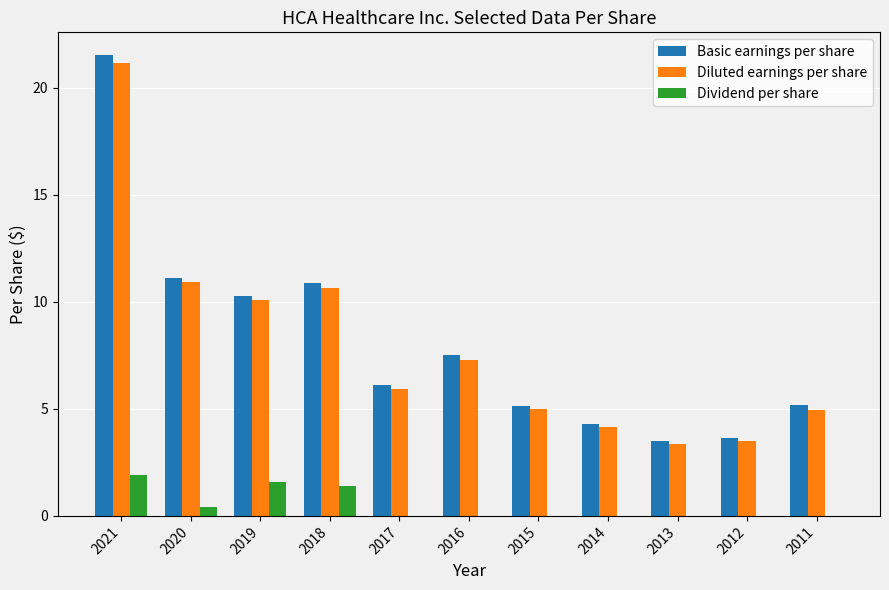

The value of Diluted earnings per share at 2020 is 10.9. True or false?

True